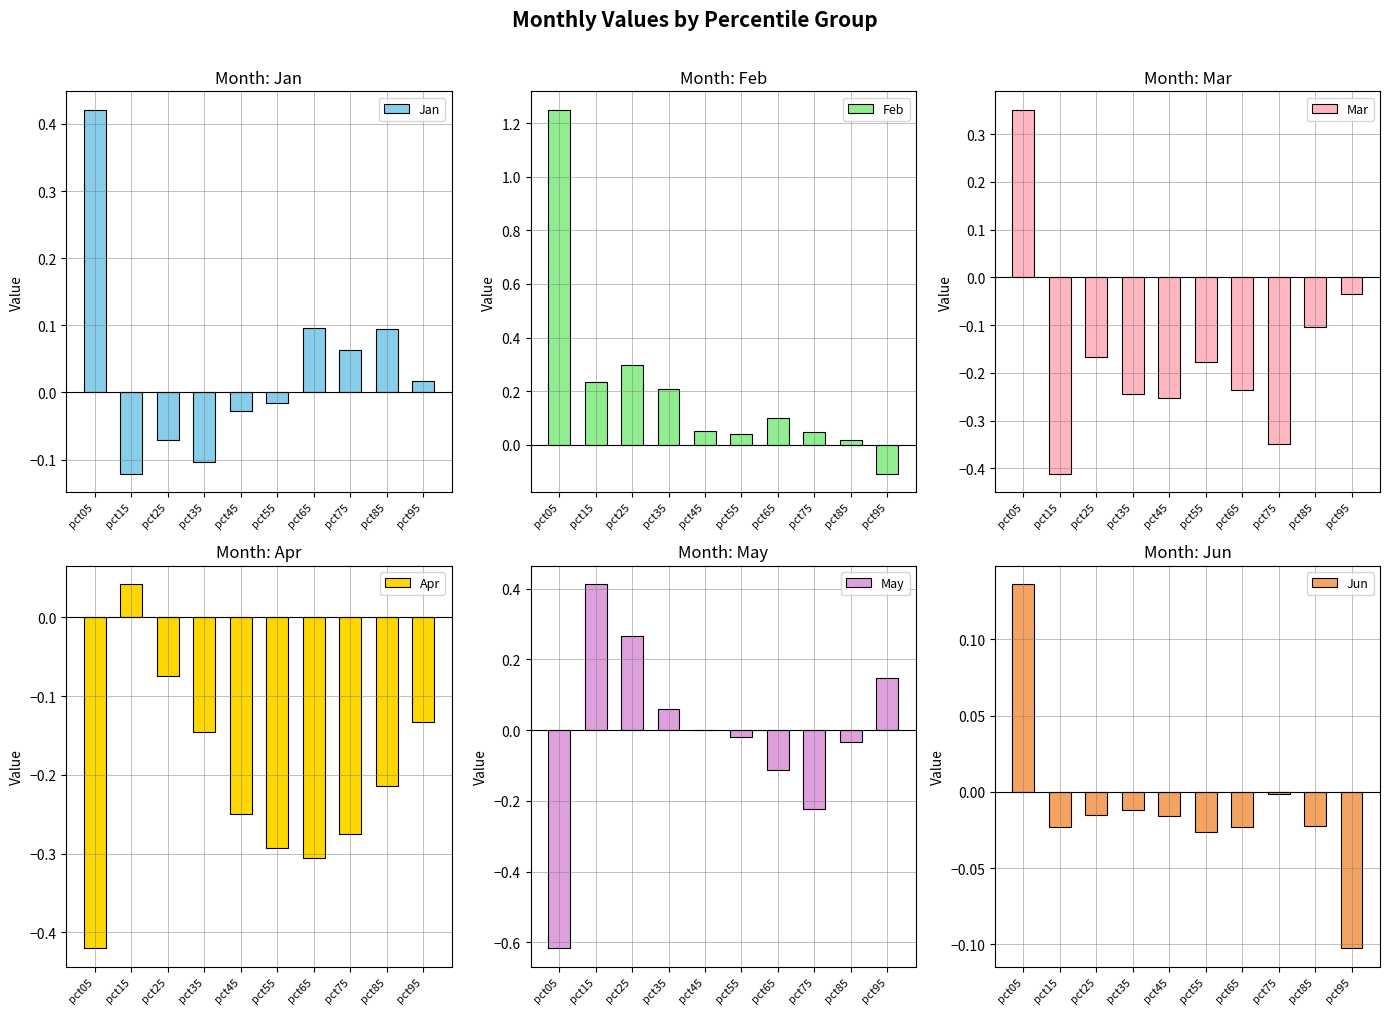

What is the value of the May bar at the 4th from the left?

0.1